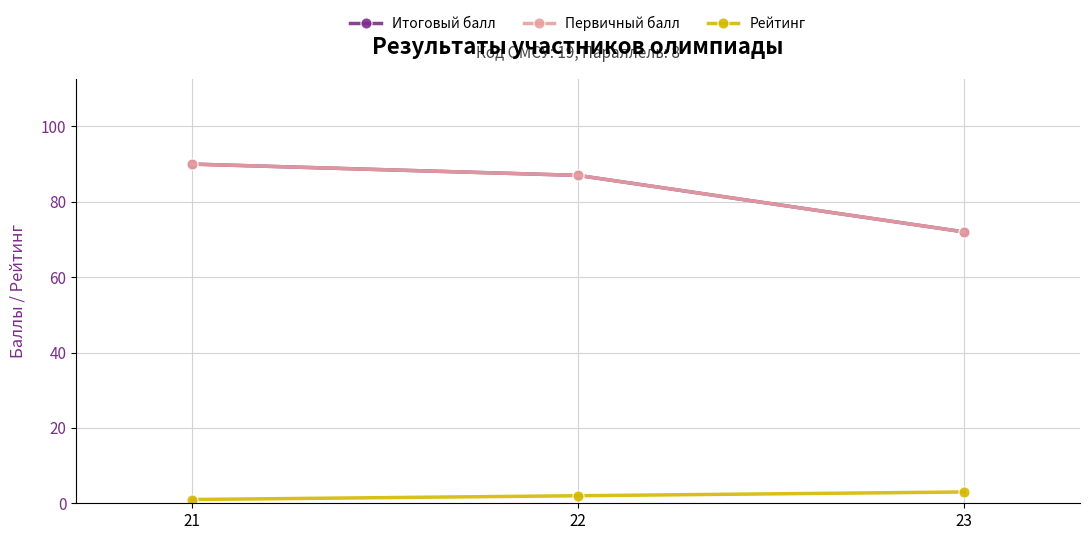

What is the average value of the Рейтинг series?

2